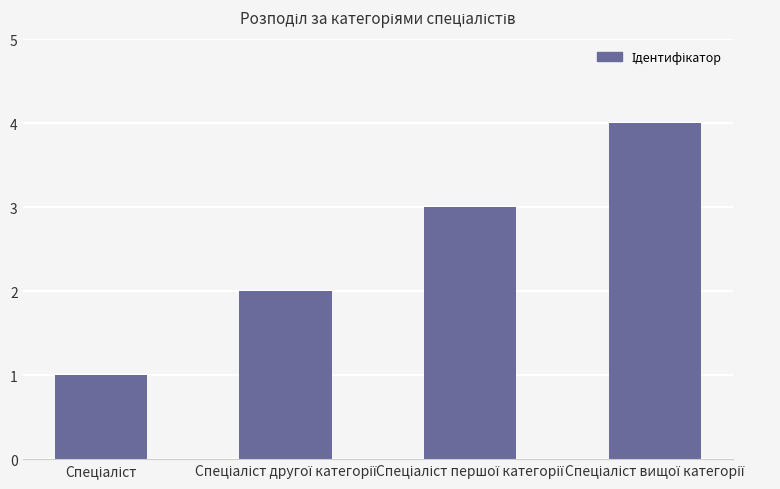

How many categories are shown in the chart?

4